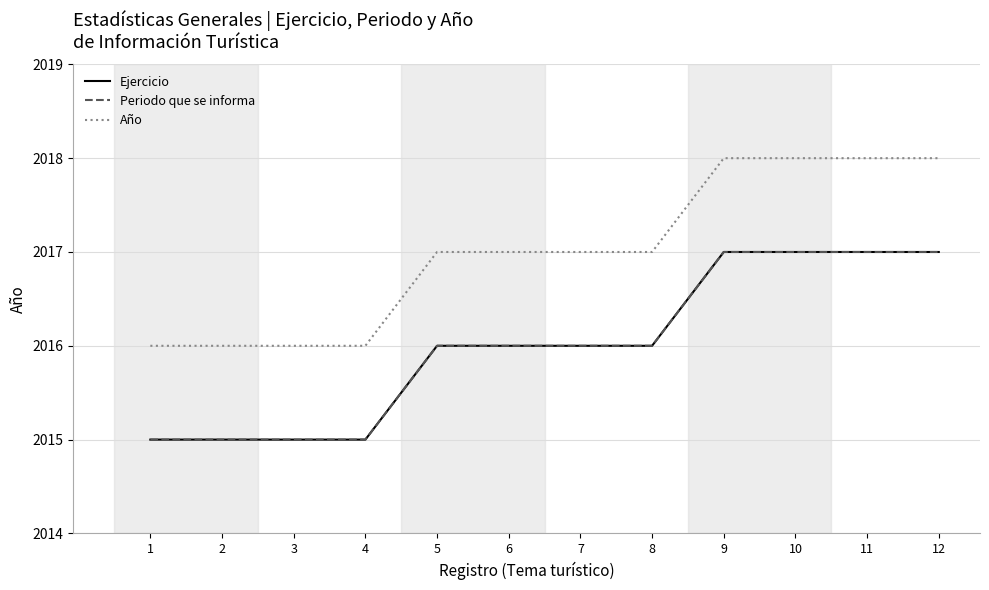

Does the chart have visible grid lines?

Yes